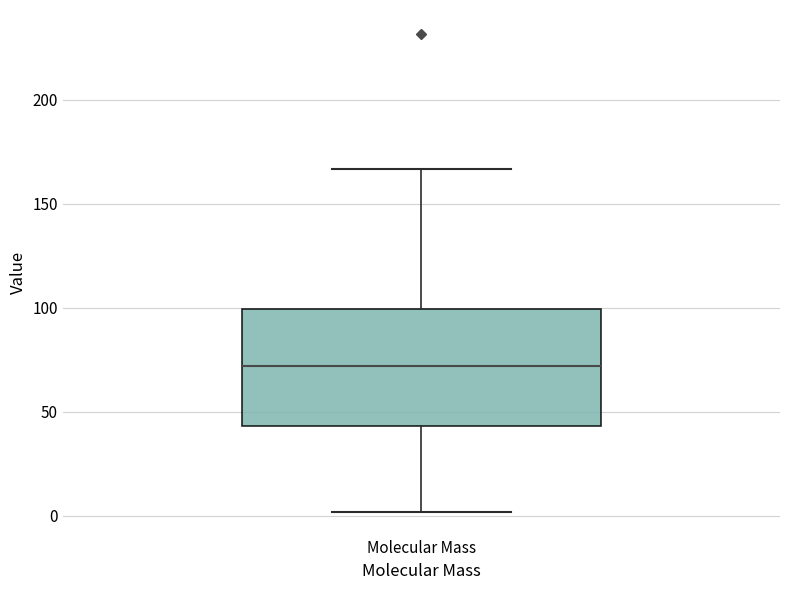

Transcribe this box plot: give where the median line is, the range the box spans, and where the two whiskers end, as read against the y-axis. The values are not printed on the chart, so give them approximately, as read against the axis.

median 70, box 45 to 100, whiskers 0 to 165